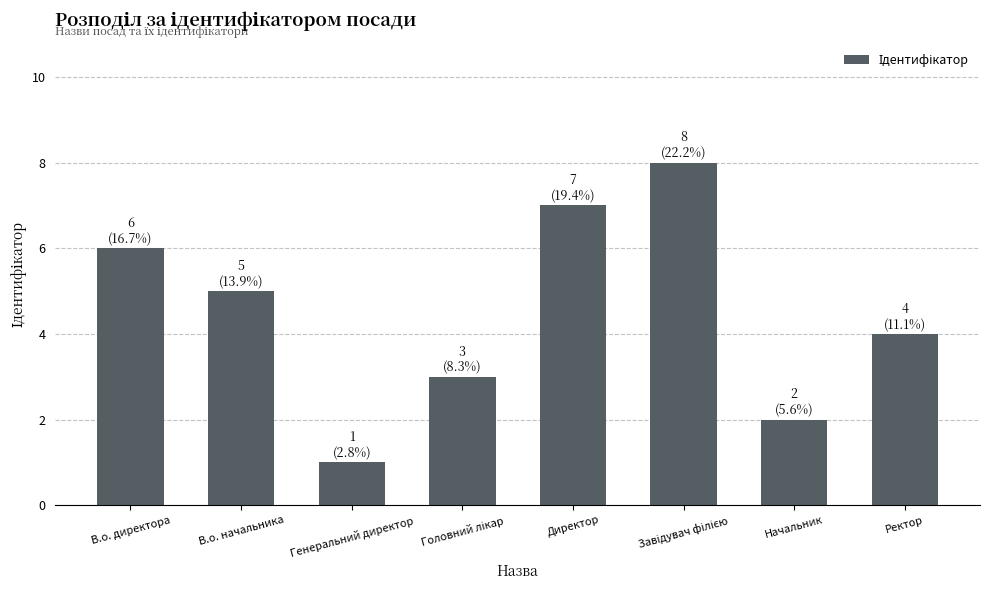

What is the difference between the second highest and minimum values?

6